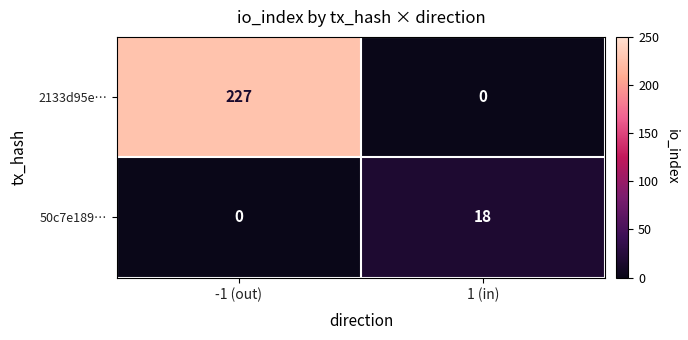

How many data points in 2133d95e… are less than 227?

1